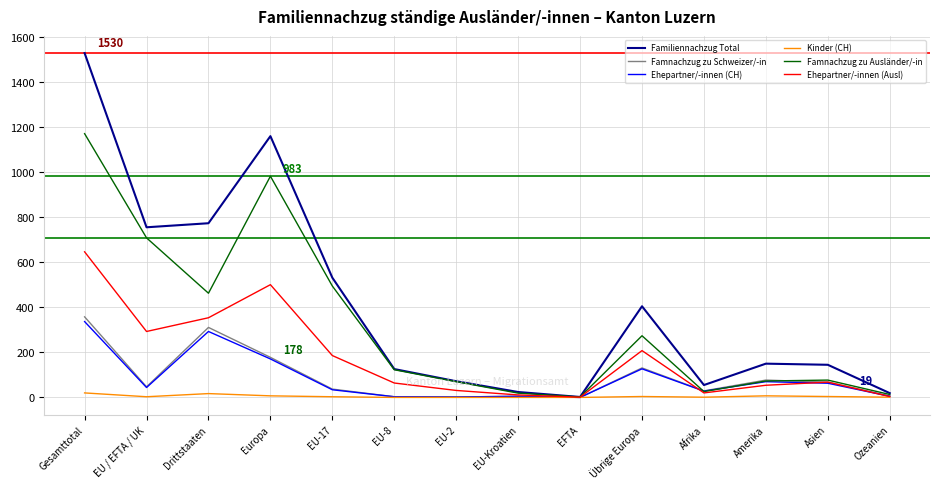

The Kinder (CH) series shows 0 at EU-Kroatien. True or false?

True